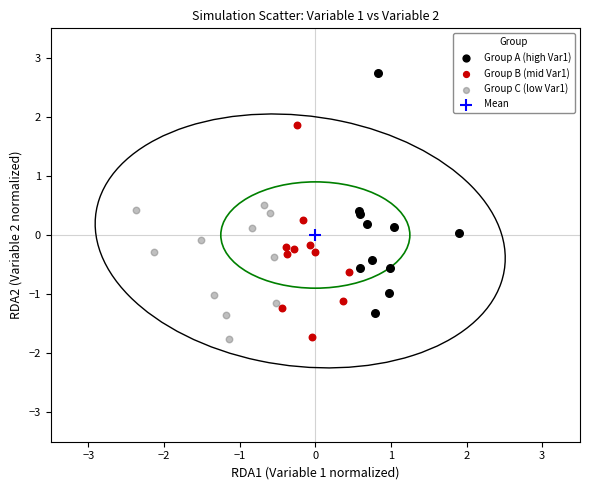

Which series reaches the maximum Y coordinate?

Group A (high Var1)